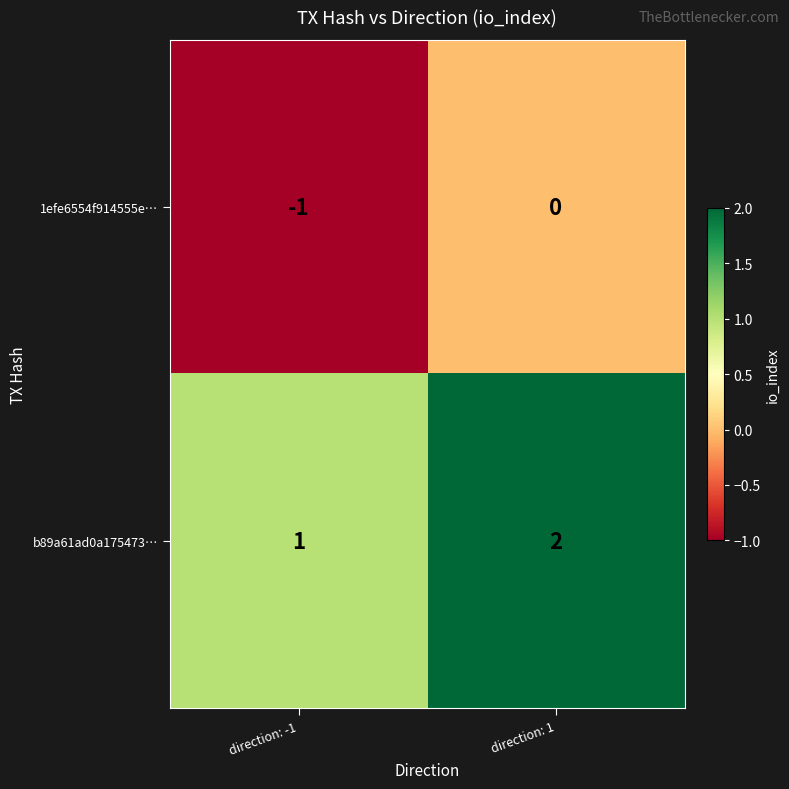

Rank the series by their average value, from highest to lowest.

b89a61ad0a175473…, 1efe6554f914555e…